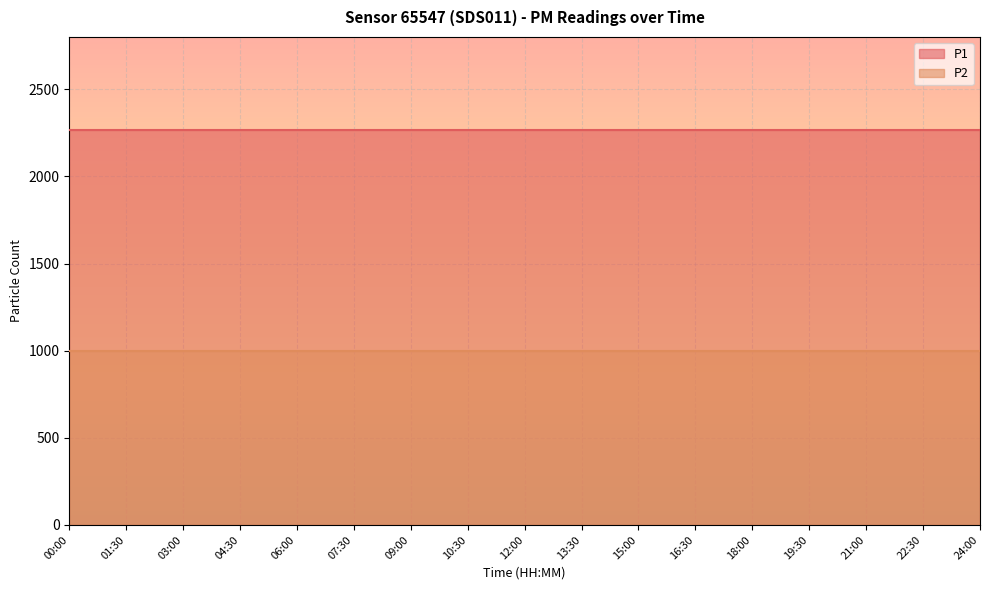

The P2 series shows 1789.7 at 22:30. True or false?

False